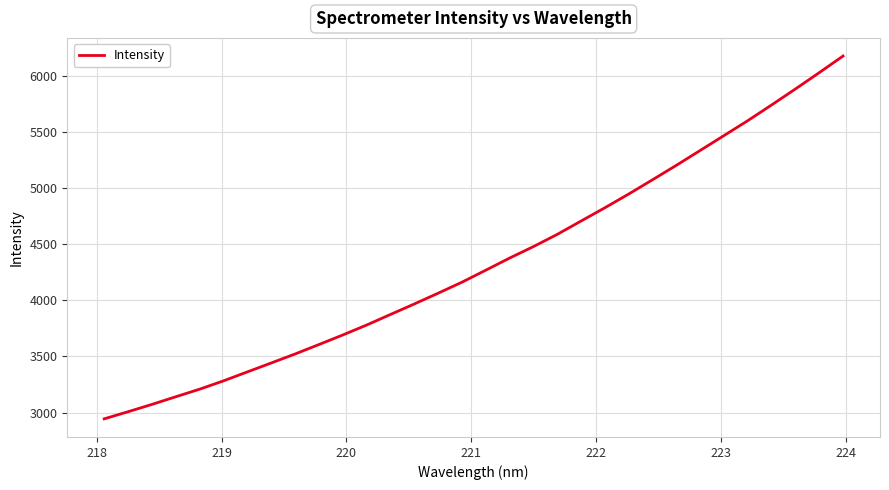

What is the difference between the maximum and minimum values?

3231.5